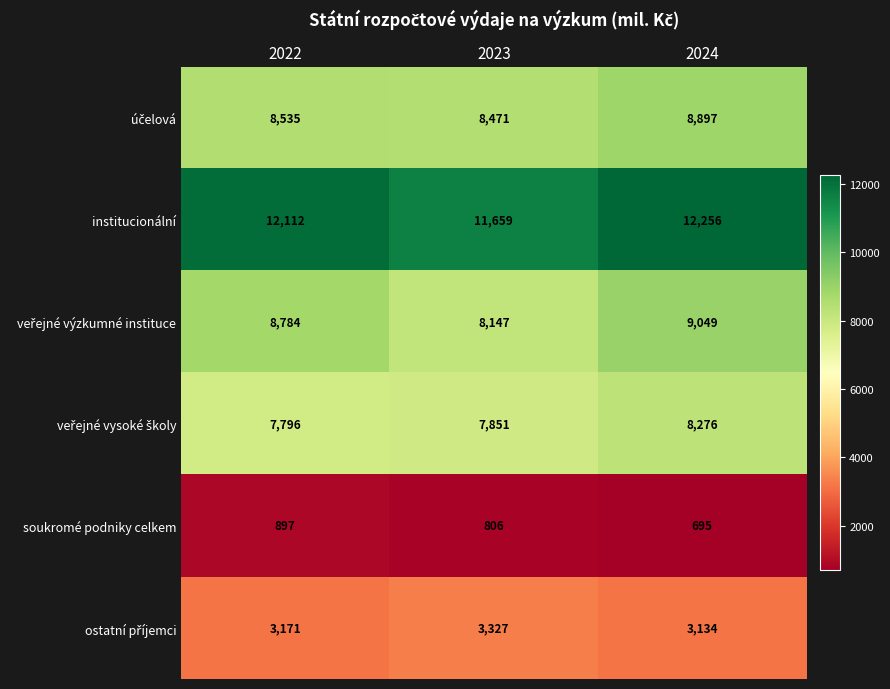

At which label does soukromé podniky celkem first exceed 806?

2022